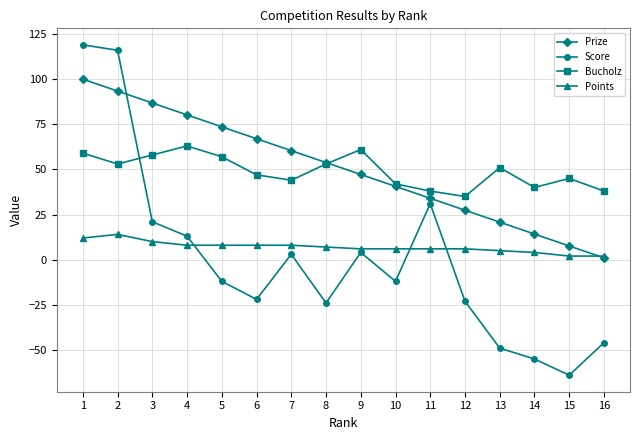

How many data points does each series have?

16